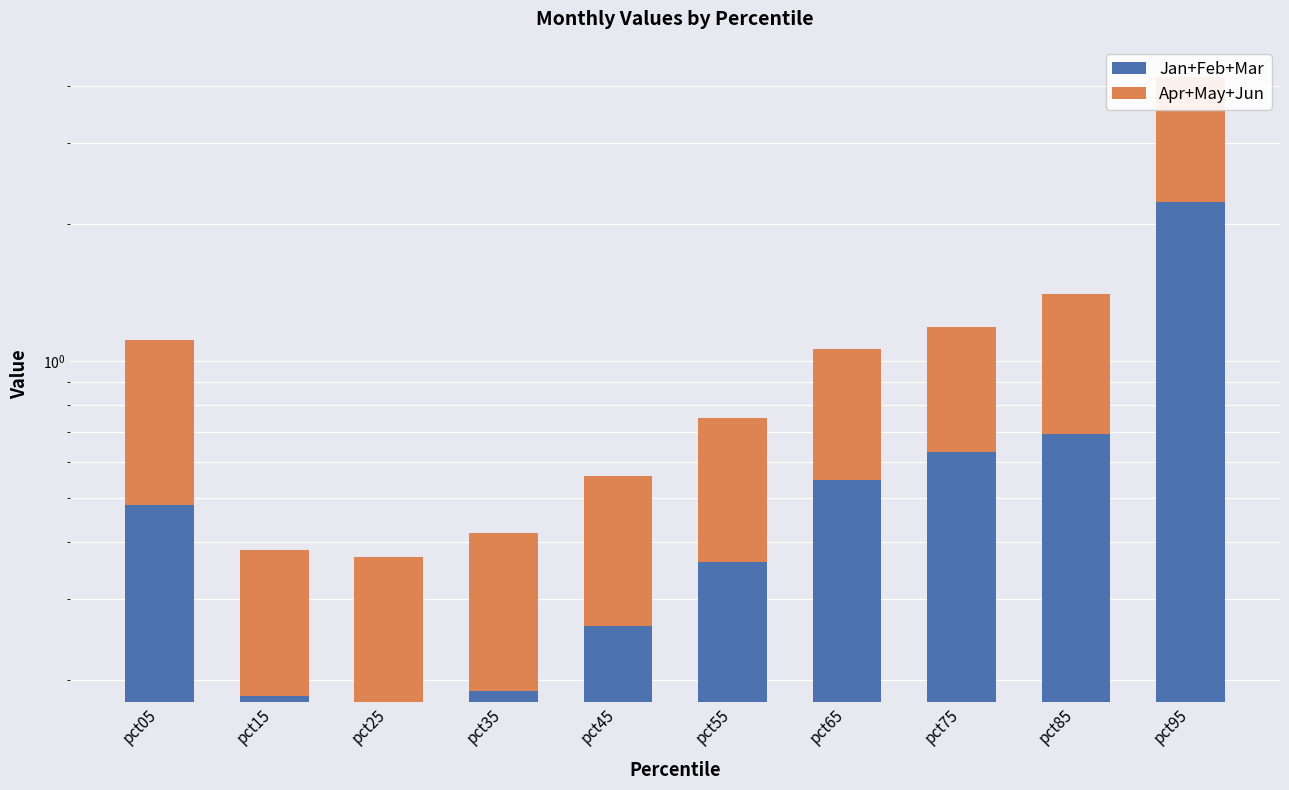

Rank the series by their average value, from highest to lowest.

Jan+Feb+Mar, Apr+May+Jun